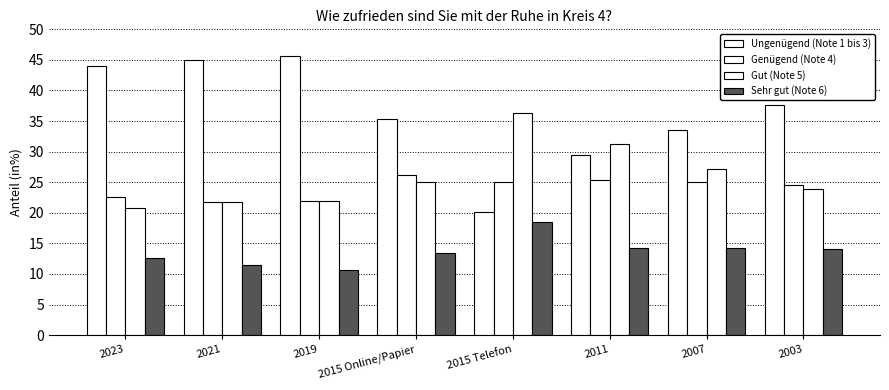

Are the bars horizontal?

No